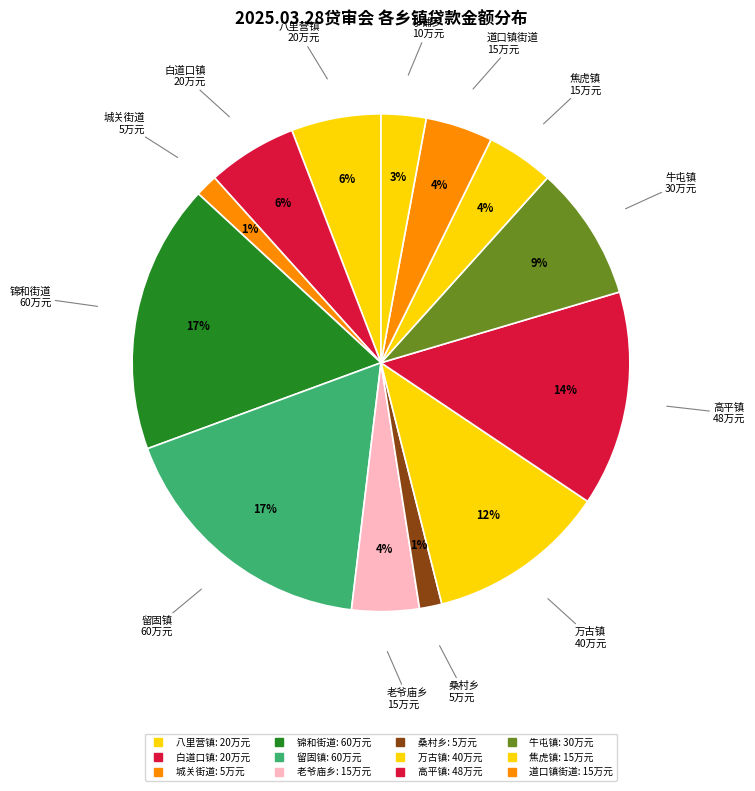

How many slices are in this pie chart?

13